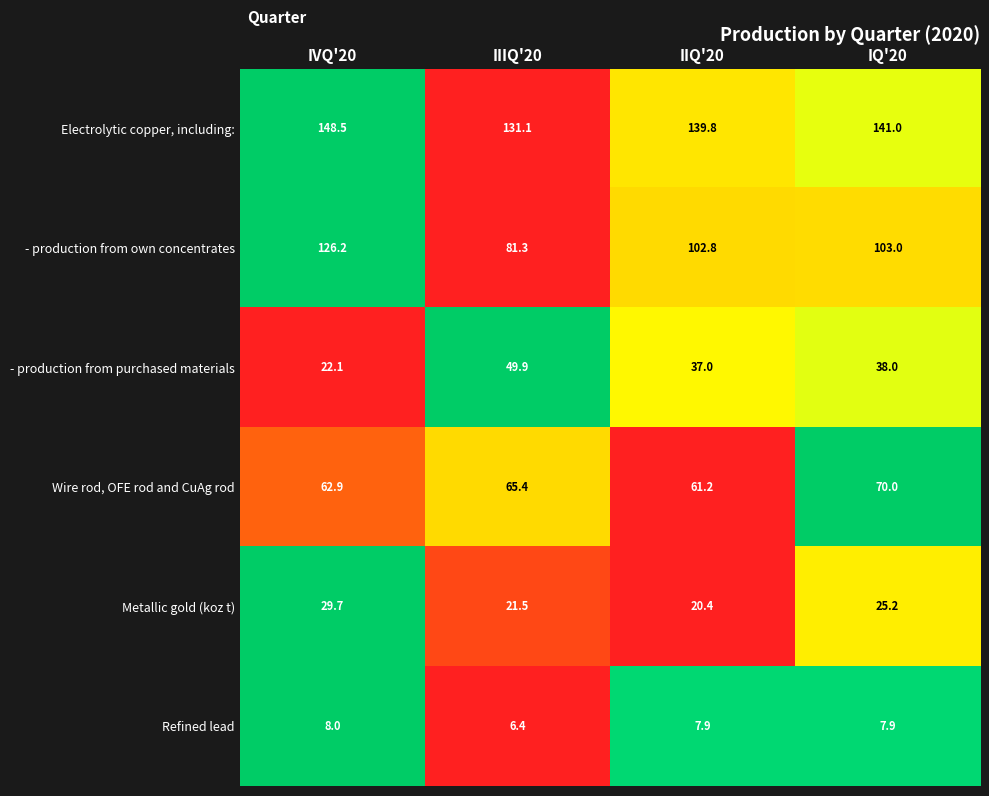

Rank the series at IVQ'20 from highest to lowest value.

Electrolytic copper, including:, - production from own concentrates, Wire rod, OFE rod and CuAg rod, Metallic gold (koz t), - production from purchased materials, Refined lead